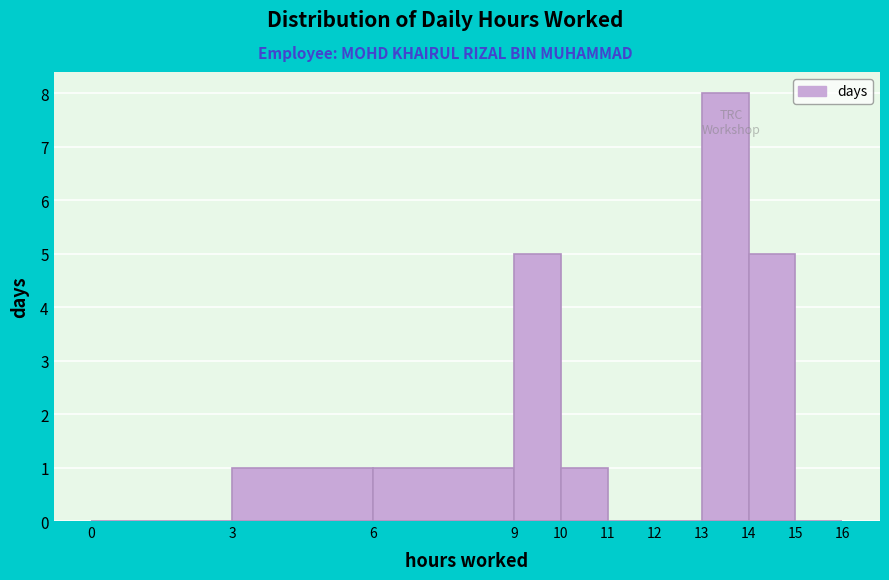

Which range on the x-axis has the tallest bar?

13 to 14